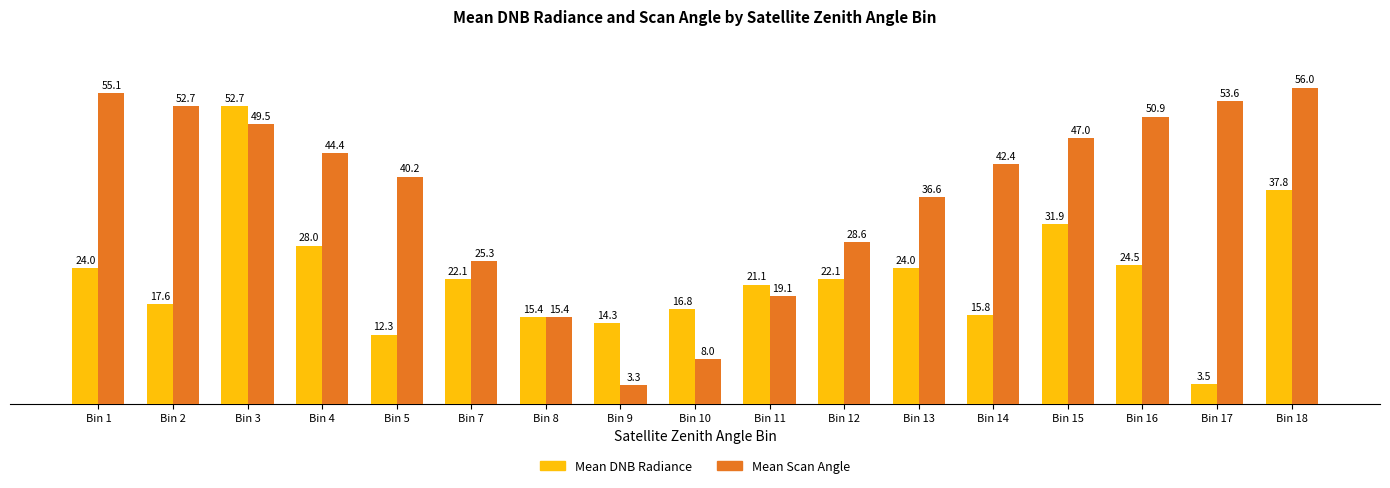

The value of Mean Scan Angle at Bin 11 is 7.1. True or false?

False